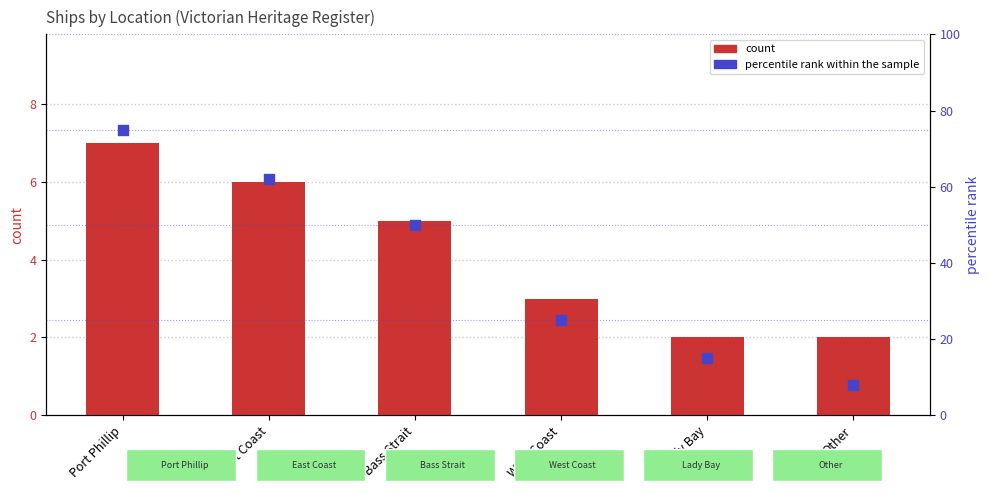

At which category is the sum across all series the highest?

Port Phillip